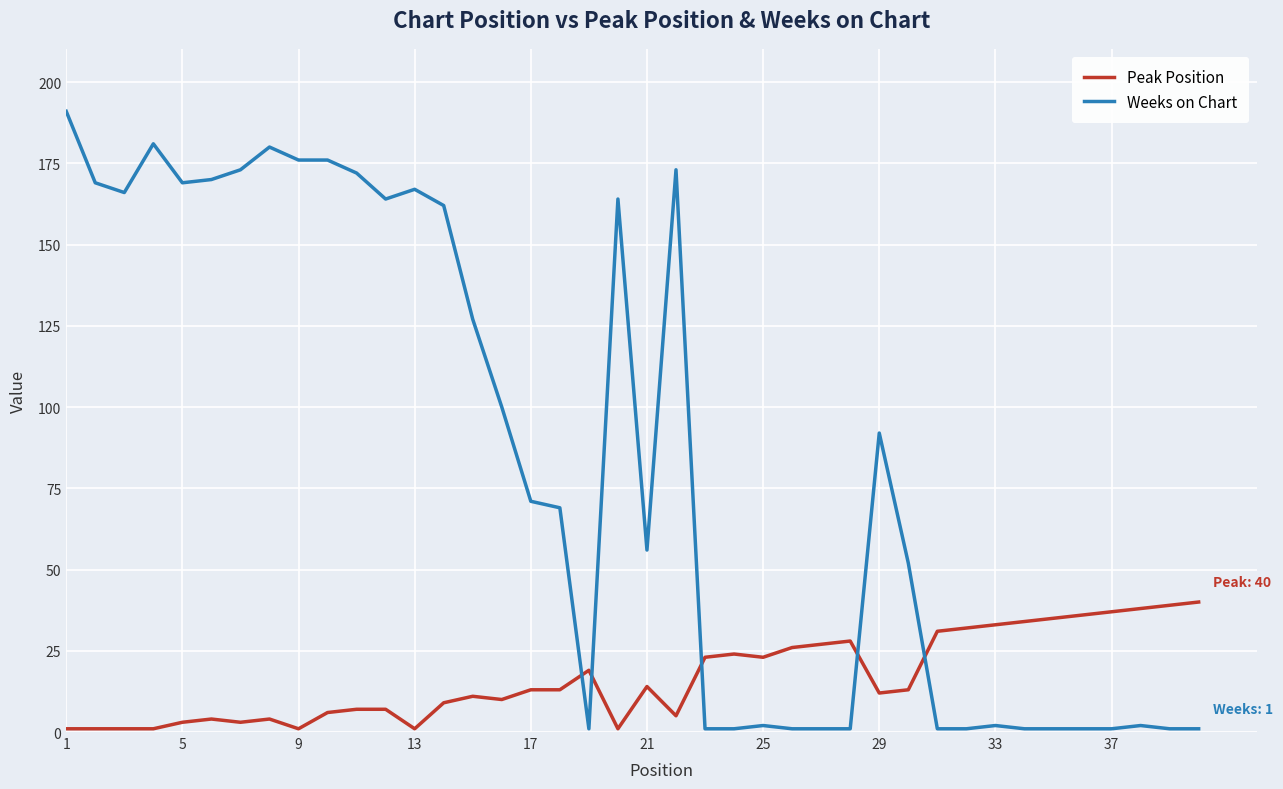

How many lines are shown in the chart?

2